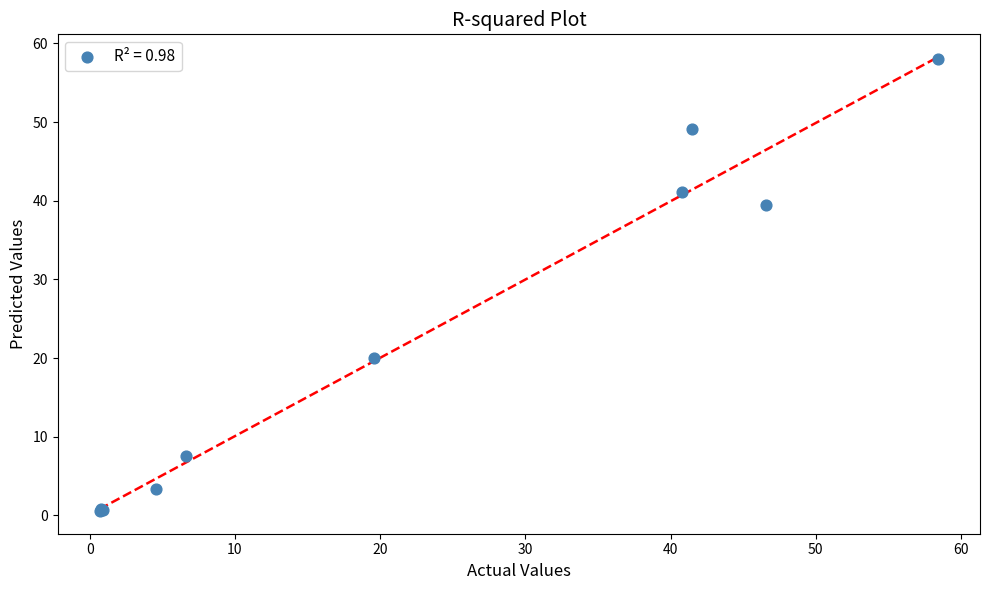

What Y value in the scatter plot is closest to 29?

20.0